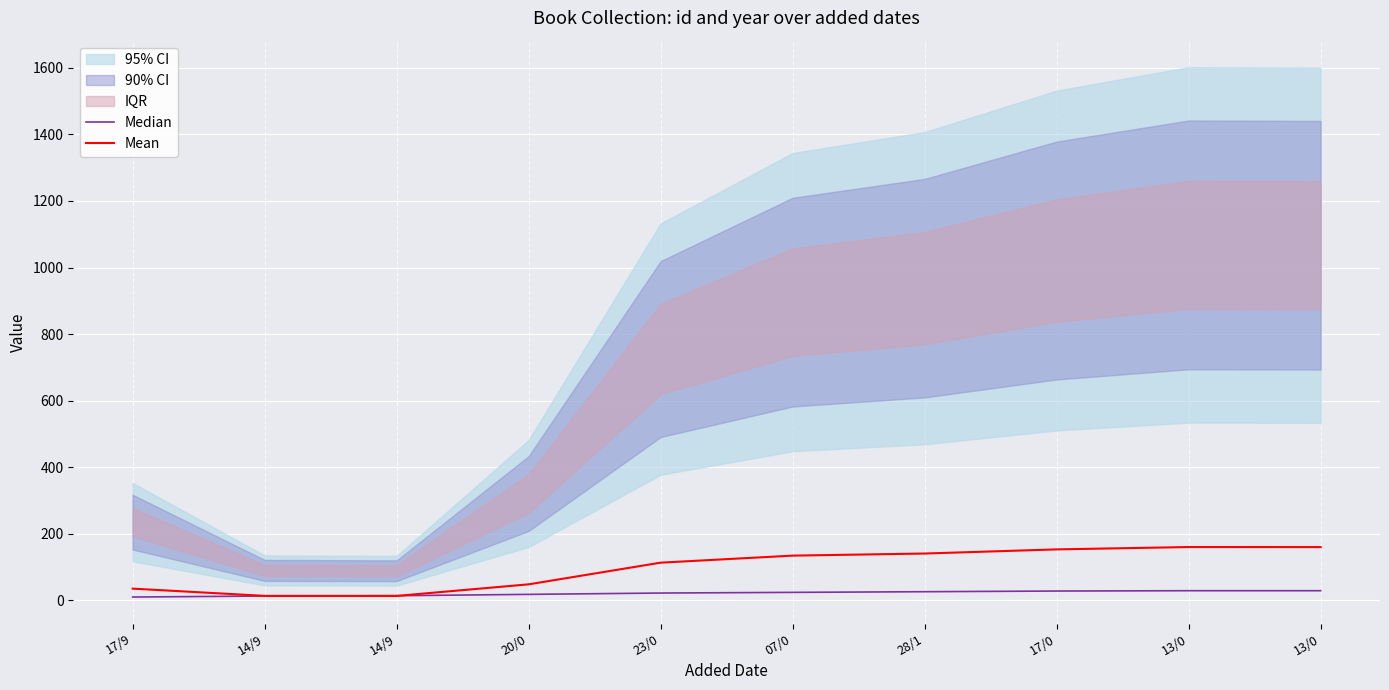

Reading right to left, transcribe all the data shown in this chart.

Median: 29.0	29.0	28.0	26.0	24.0	22.0	18.0	14.0	13.0	10.0
Mean: 160.0	160.2	153.2	140.7	134.4	113.2	48.1	13.3	13.5	35.2